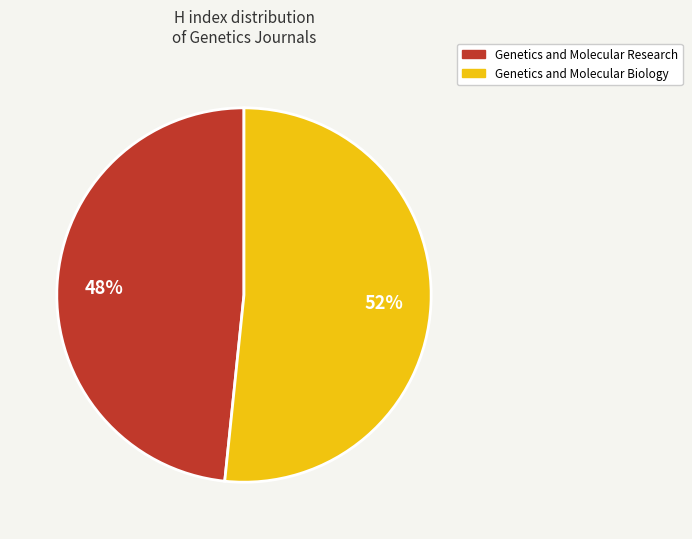

Rank the categories by value from highest to lowest.

Genetics and Molecular Biology, Genetics and Molecular Research